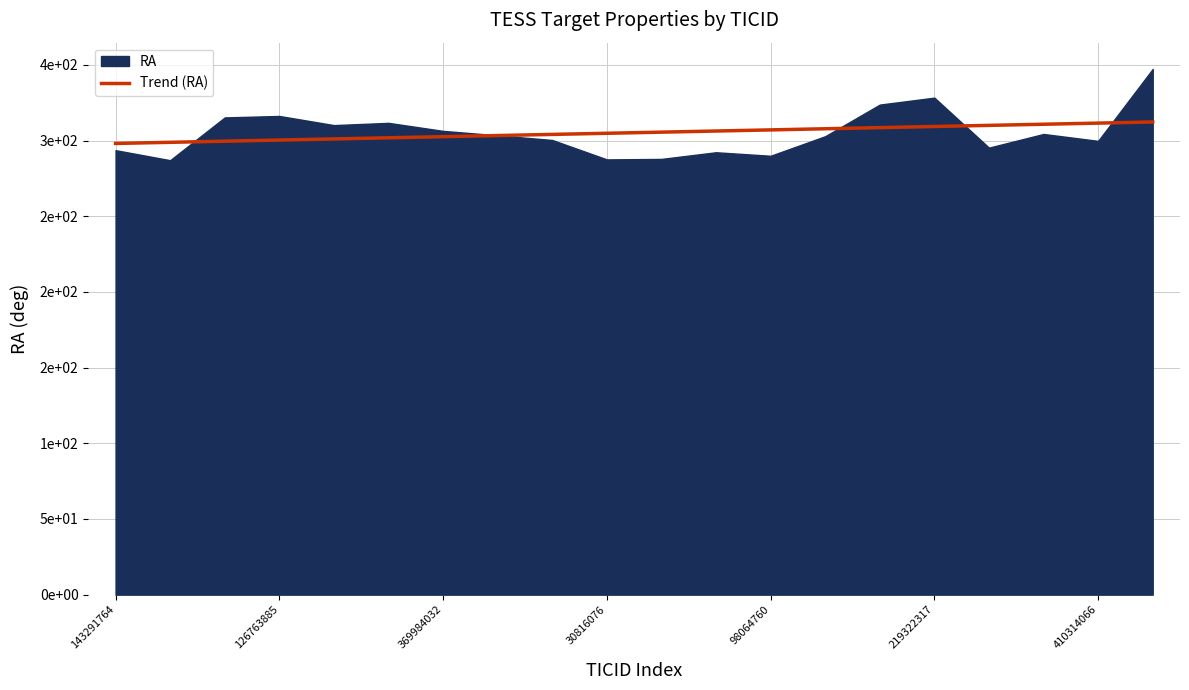

Does the chart have visible grid lines?

Yes